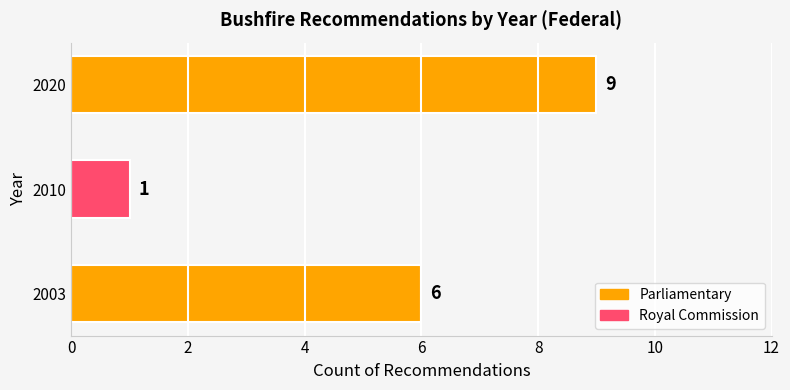

Reading top to bottom, list all the values displayed in this chart.

2020=9	2010=1	2003=6